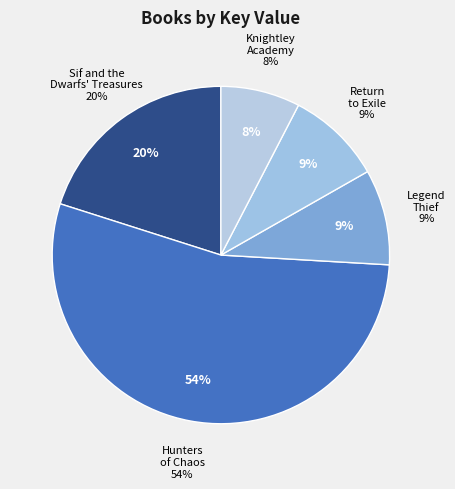

The Return to Exile slice represents 1% of the pie. True or false?

False